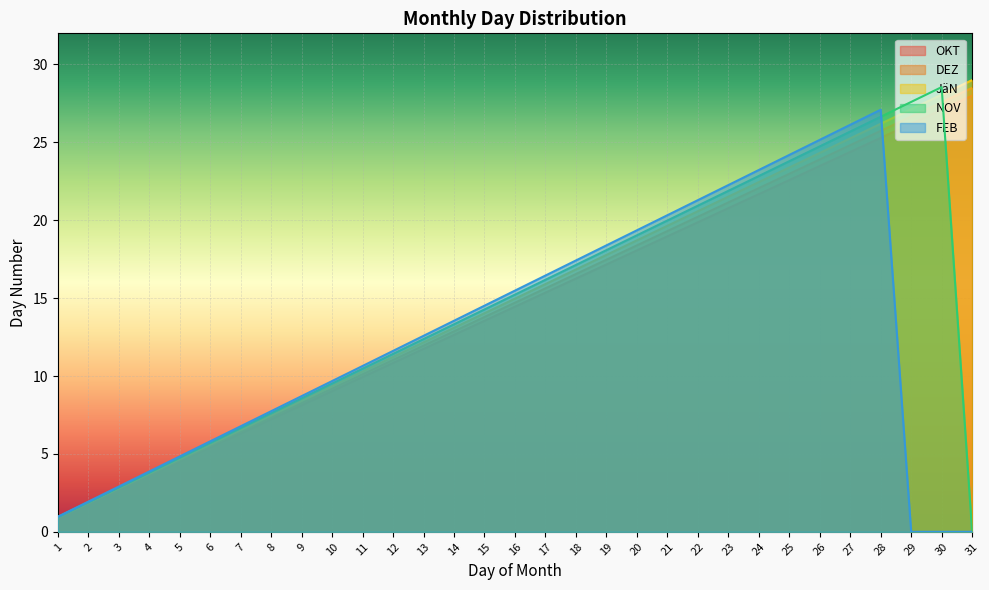

Which series changed the most between 12 and 31?

JäN